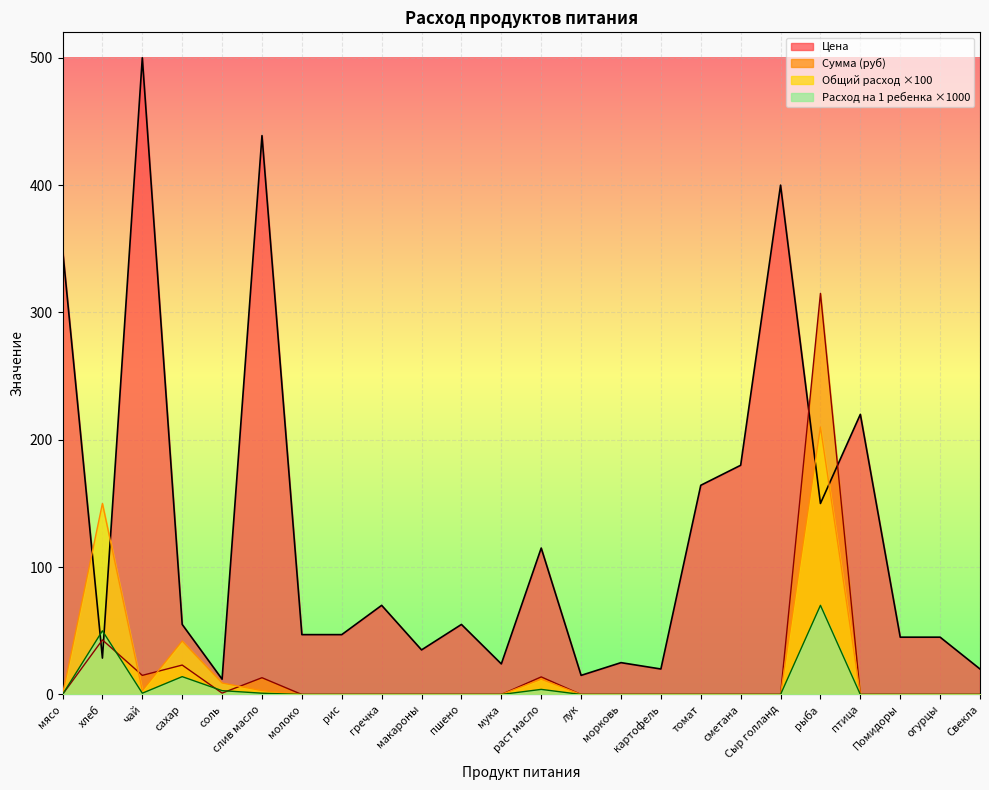

Reading left to right, what are all the values shown in this chart?

Цена: 350.0	28.6	500.0	55.0	12.0	438.9	47.0	47.0	70.0	35.0	55.0	24.0	115.0	15.0	25.0	20.0	164.3	180.0	400.0	150.0	220.0	45.0	45.0	20.0
Сумма (руб): 0.0	42.9	15.0	23.1	1.1	13.2	0.0	0.0	0.0	0.0	0.0	0.0	13.8	0.0	0.0	0.0	0.0	0.0	0.0	315.0	0.0	0.0	0.0	0.0
Общий расход: 0.0	150.0	3.0	42.0	9.0	3.0	0.0	0.0	0.0	0.0	0.0	0.0	12.0	0.0	0.0	0.0	0.0	0.0	0.0	210.0	0.0	0.0	0.0	0.0
Расход на 1 ребенка: 0.0	50.0	1.0	14.0	3.0	1.0	0.0	0.0	0.0	0.0	0.0	0.0	4.0	0.0	0.0	0.0	0.0	0.0	0.0	70.0	0.0	0.0	0.0	0.0